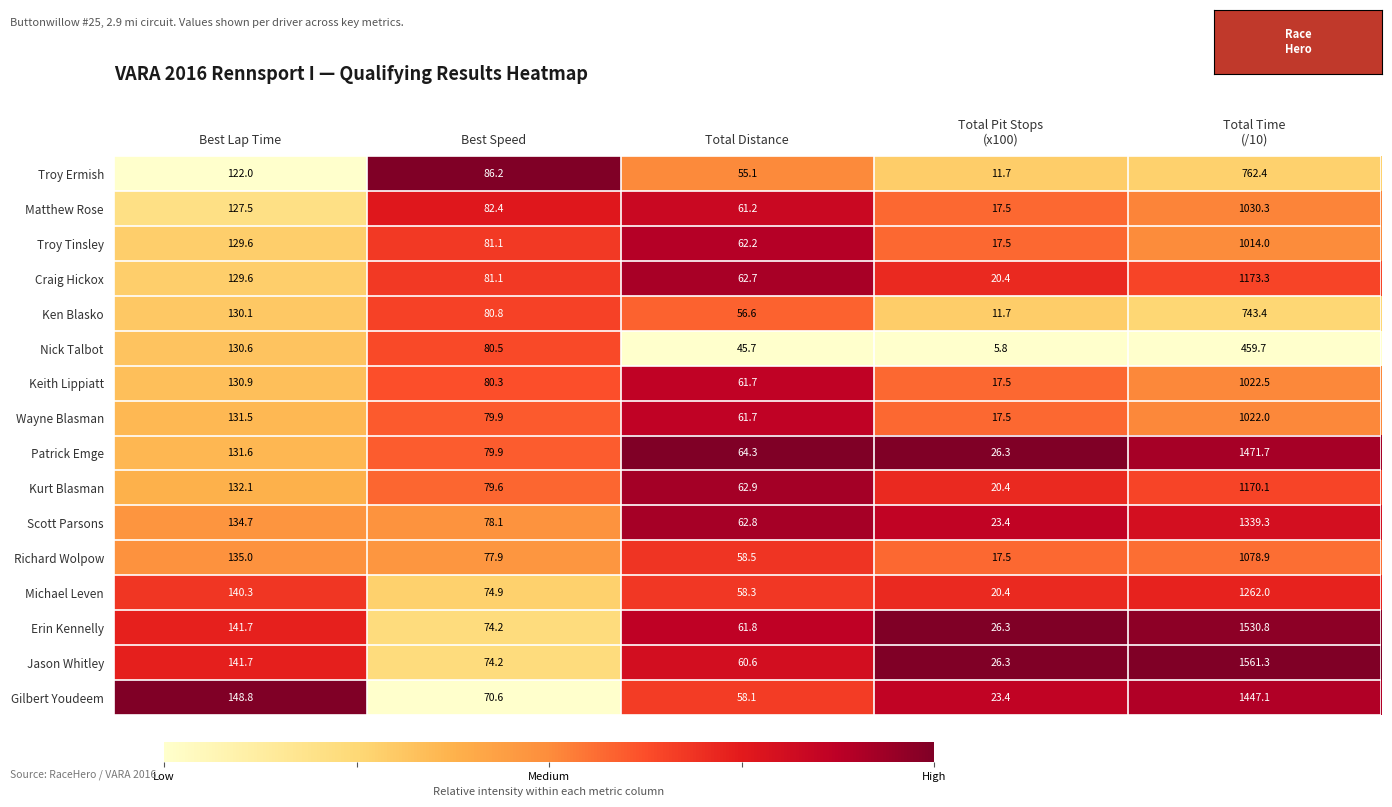

Which series has the largest range (max minus min)?

Jason Whitley